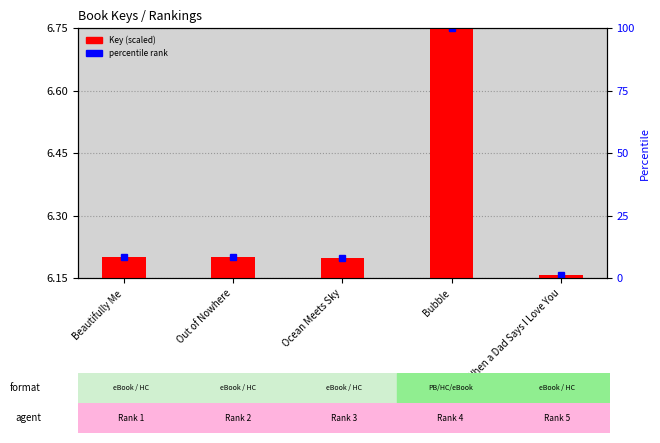

List the labels in order of value, largest first.

Bubble, Beautifully Me, Out of Nowhere, Ocean Meets Sky, When a Dad Says I Love You